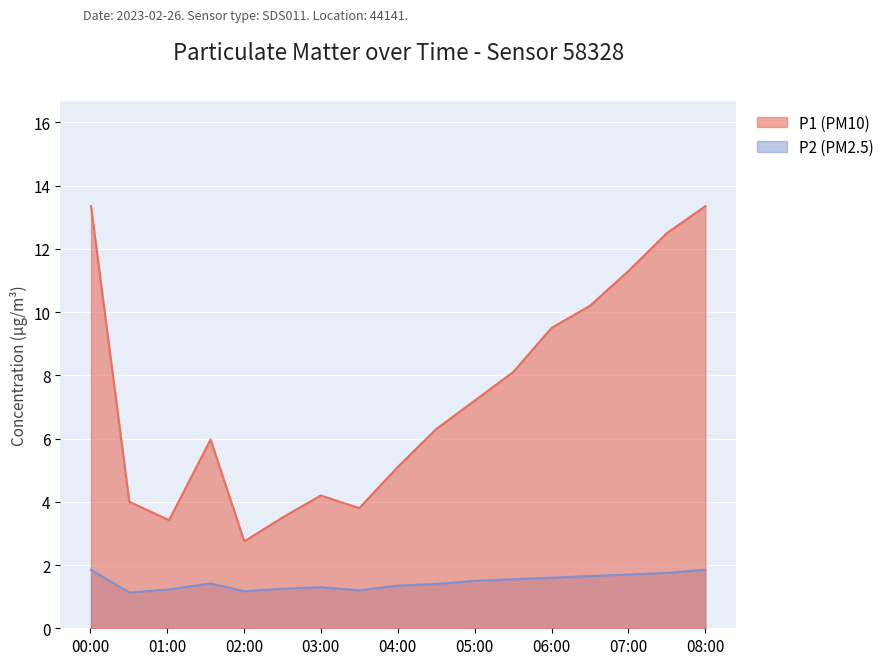

Between 07:00 and 03:30, which is larger?

07:00